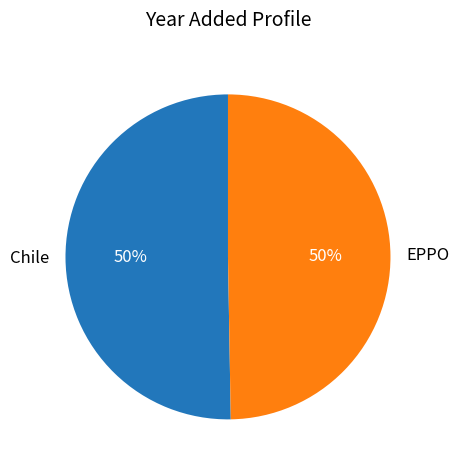

To the nearest percent, what percentage of the pie is Chile?

50%